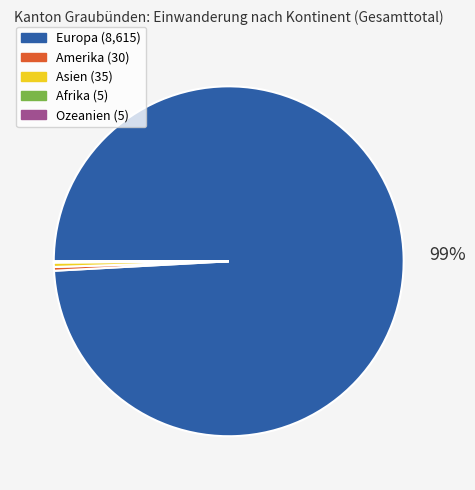

Is there a majority slice in this chart?

Yes